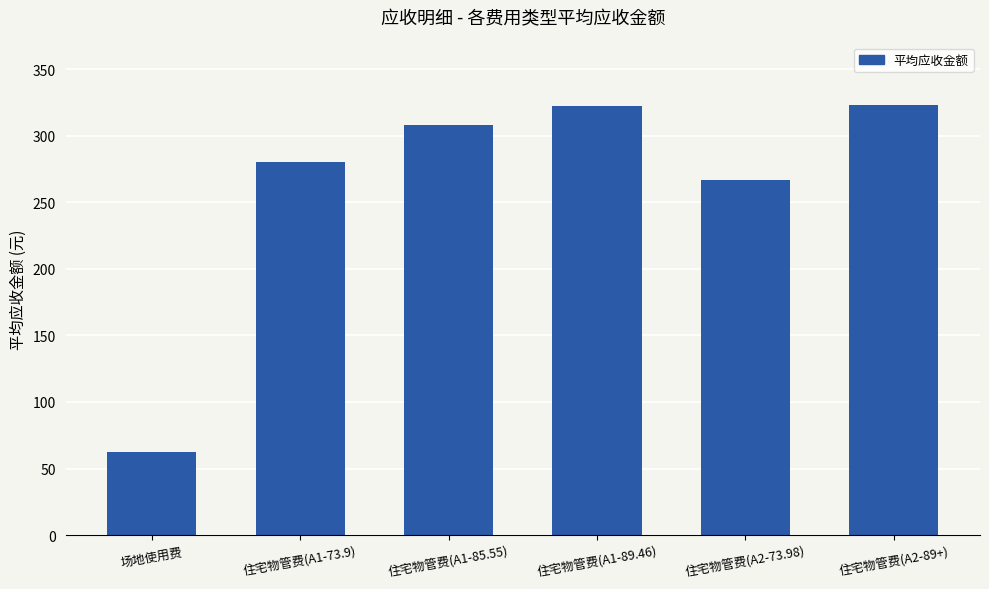

What is the minimum value shown in the chart?

62.5